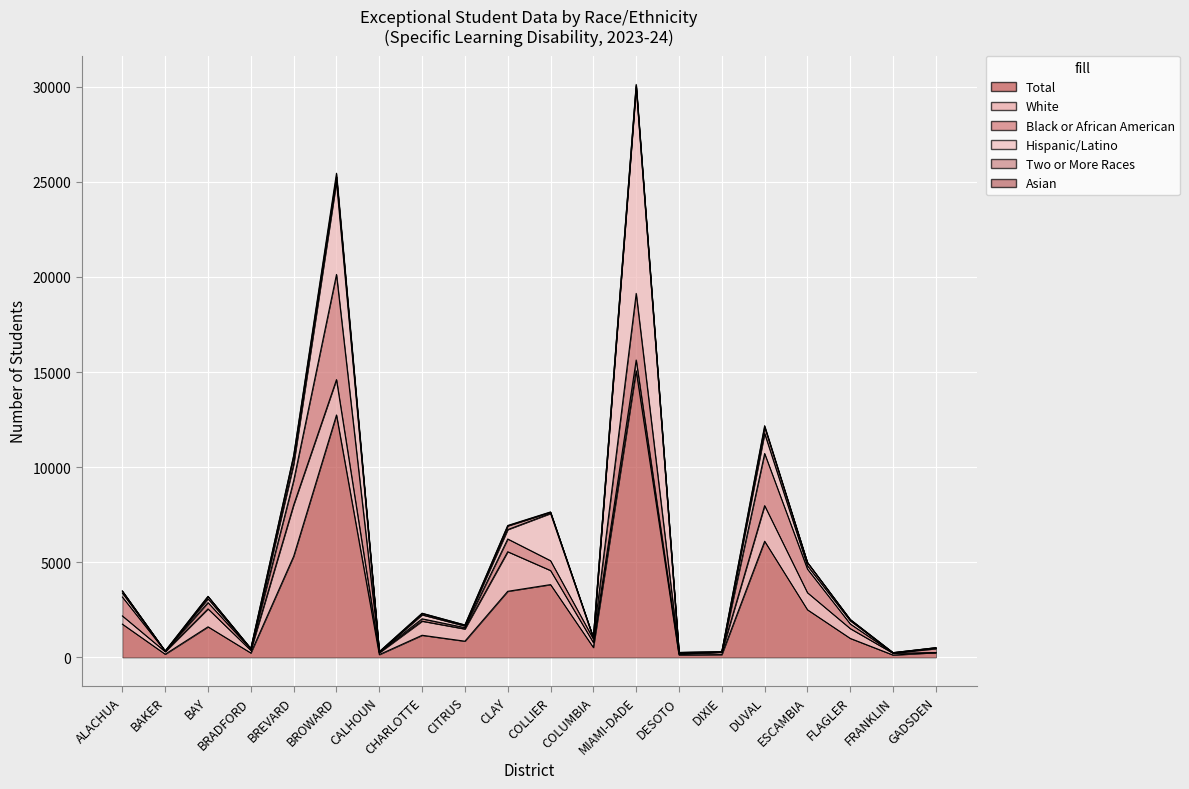

Is it true that Black or African American equals 73 at COLUMBIA?

False